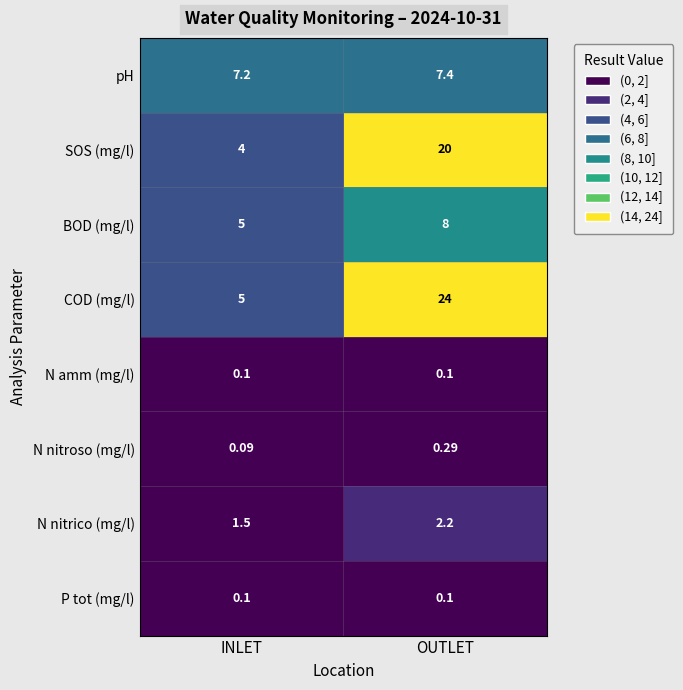

Where is N nitroso (mg/l) nearest to the value 0?

INLET